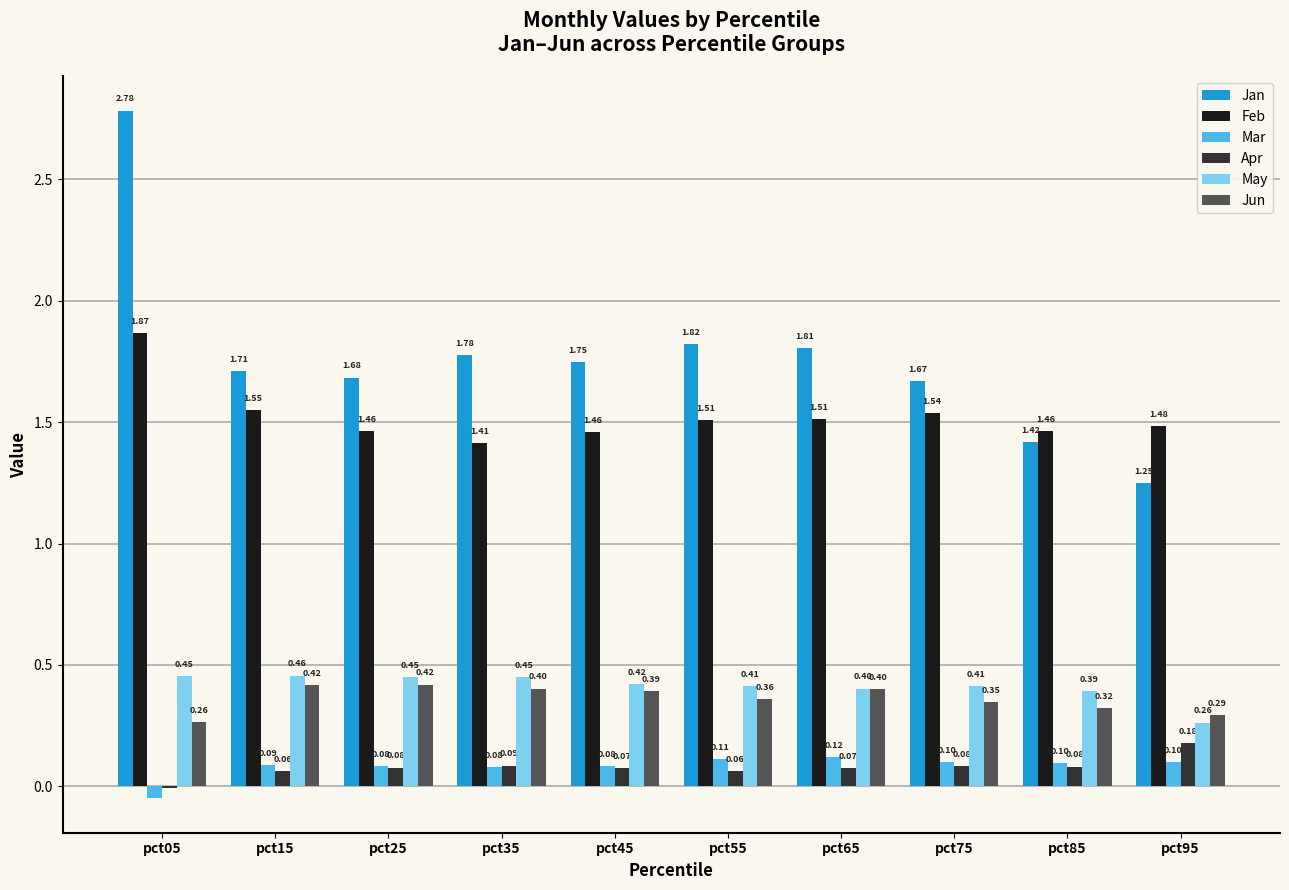

At which category is the sum across all series the highest?

pct05